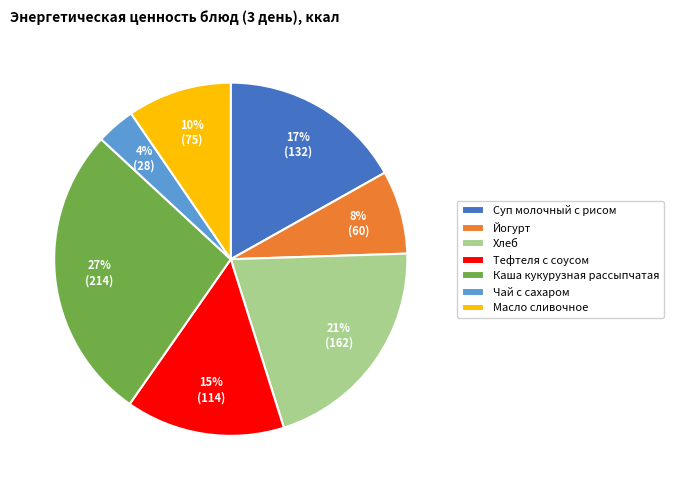

Is it true that Тефтеля с соусом is 15% of the pie?

True